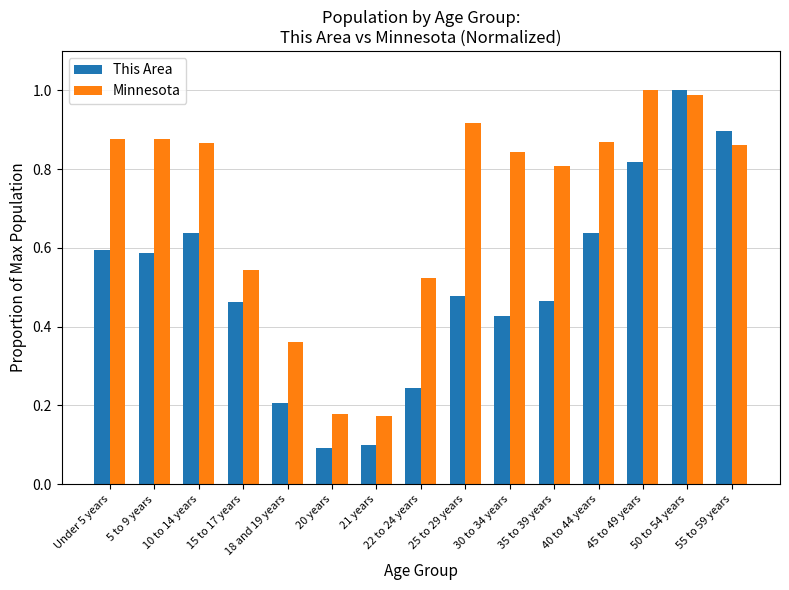

Is the value of This Area at 20 years greater than the value of Minnesota at 15 to 17 years?

No